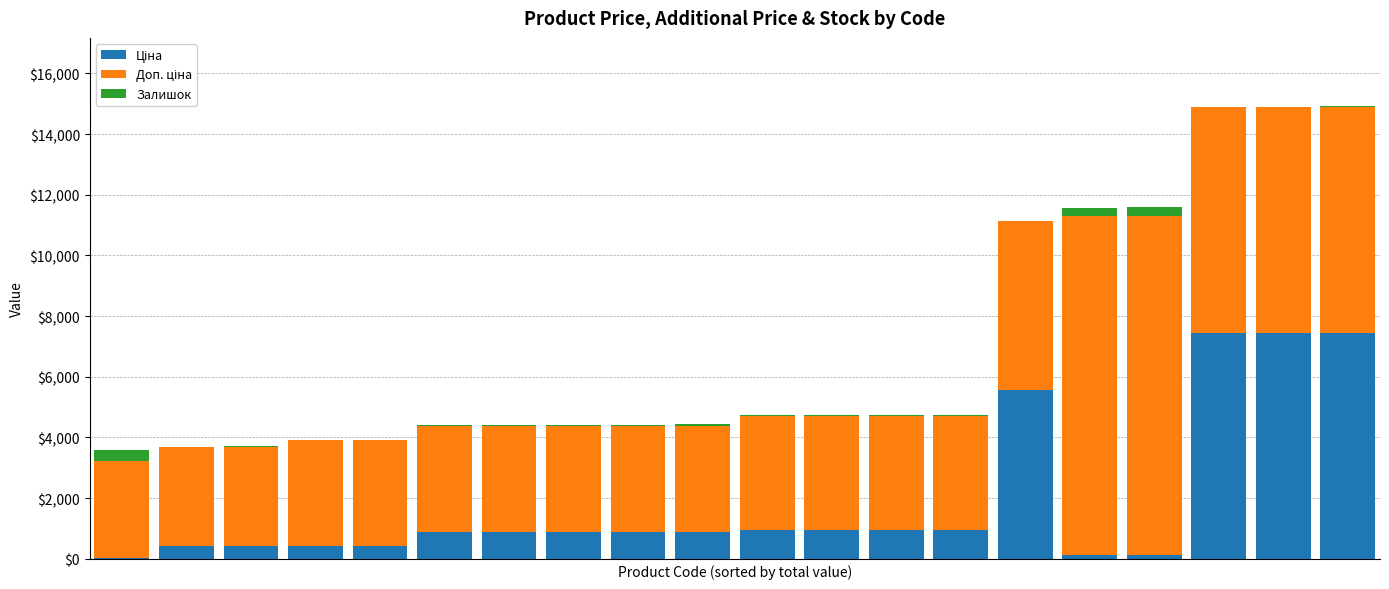

At which category is the sum across all series the highest?

19